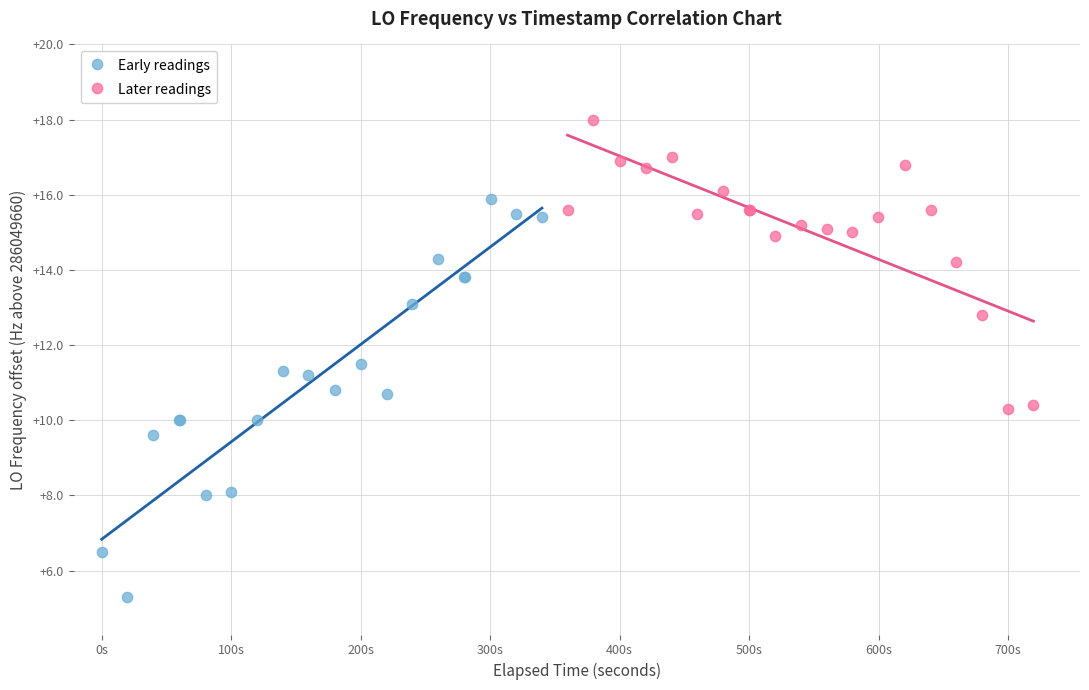

Which series reaches the minimum Y coordinate?

Early readings